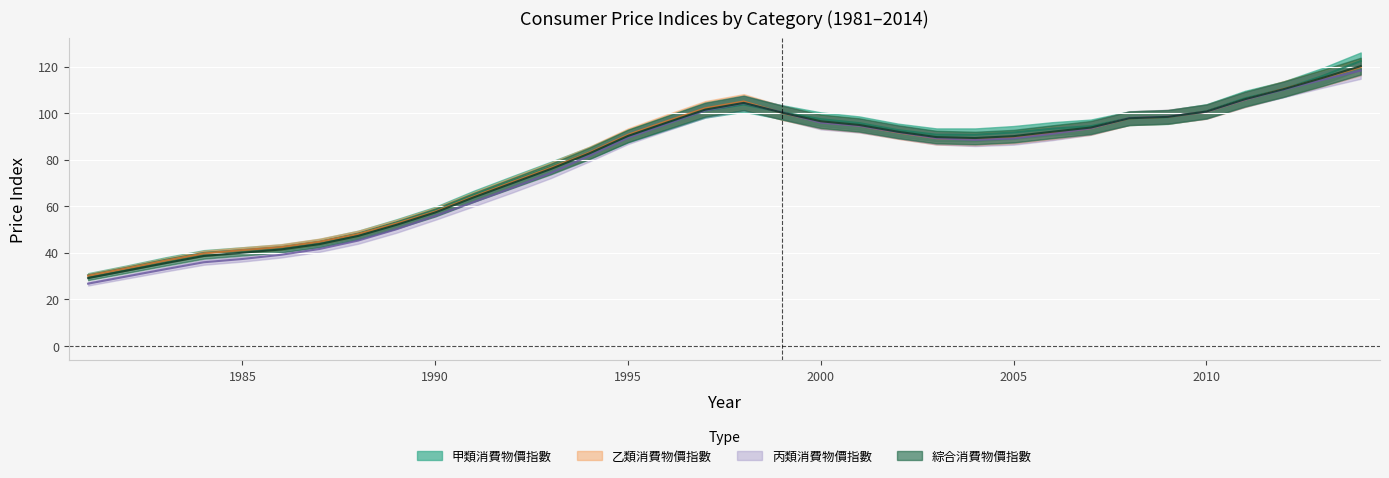

True or false: 甲類消費物價指數 has a value of 68.6 at 2009.

False